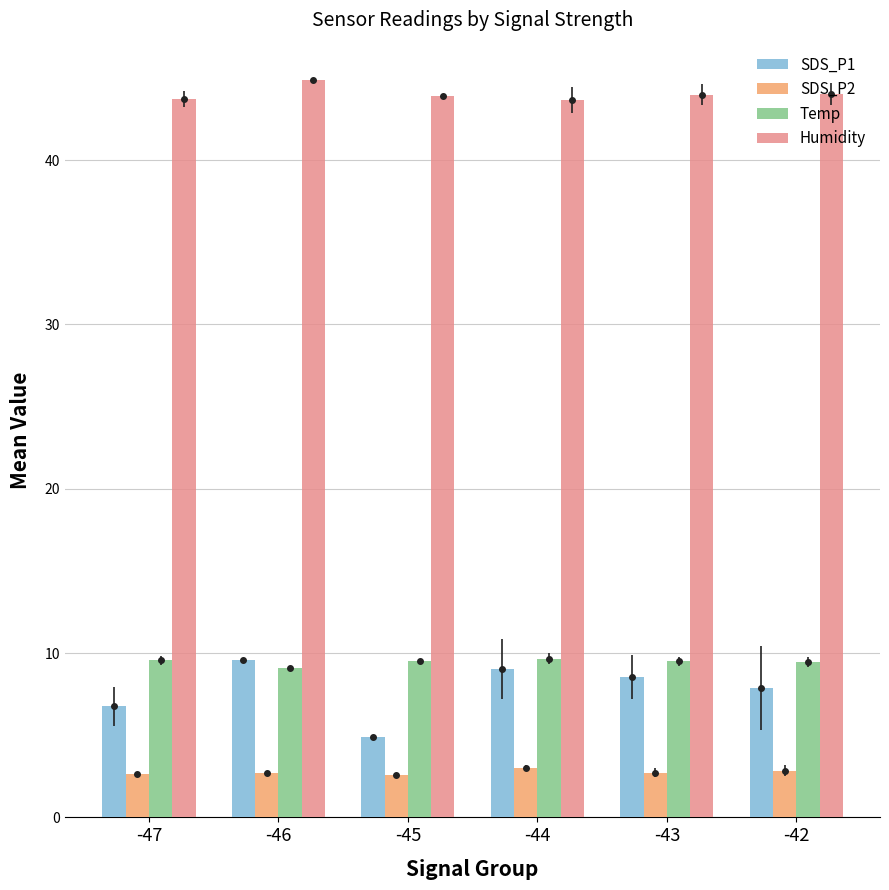

Reading left to right, what are all the values shown in this chart?

SDS_P1: -47=6.8	-46=9.6	-45=4.9	-44=9.0	-43=8.5	-42=7.9
SDS_P2: -47=2.7	-46=2.7	-45=2.6	-44=3.0	-43=2.7	-42=2.8
Temp: -47=9.6	-46=9.1	-45=9.5	-44=9.7	-43=9.5	-42=9.5
Humidity: -47=43.7	-46=44.9	-45=43.9	-44=43.6	-43=44.0	-42=44.0